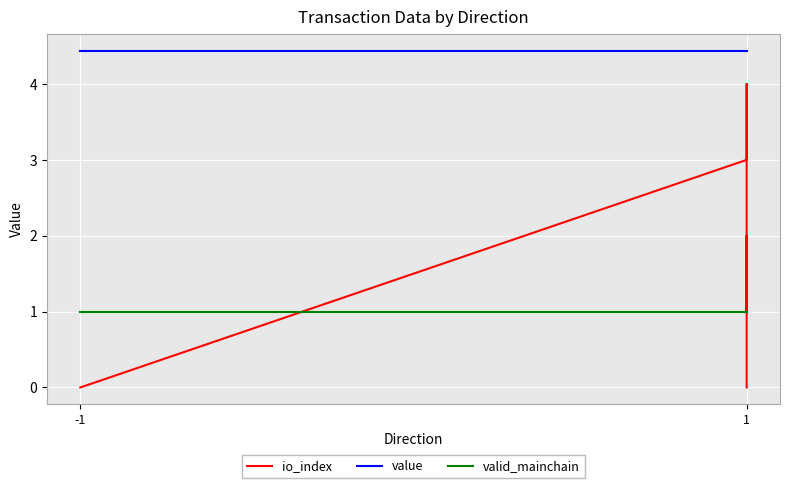

Which series has the largest total across all categories?

value